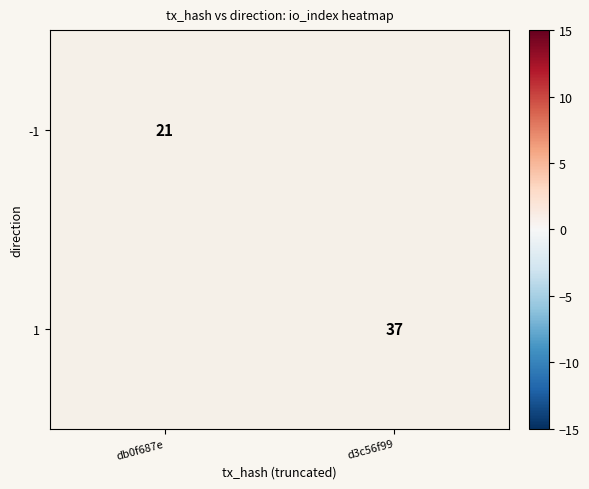

The value of -1 at db0f687e is 21. True or false?

True